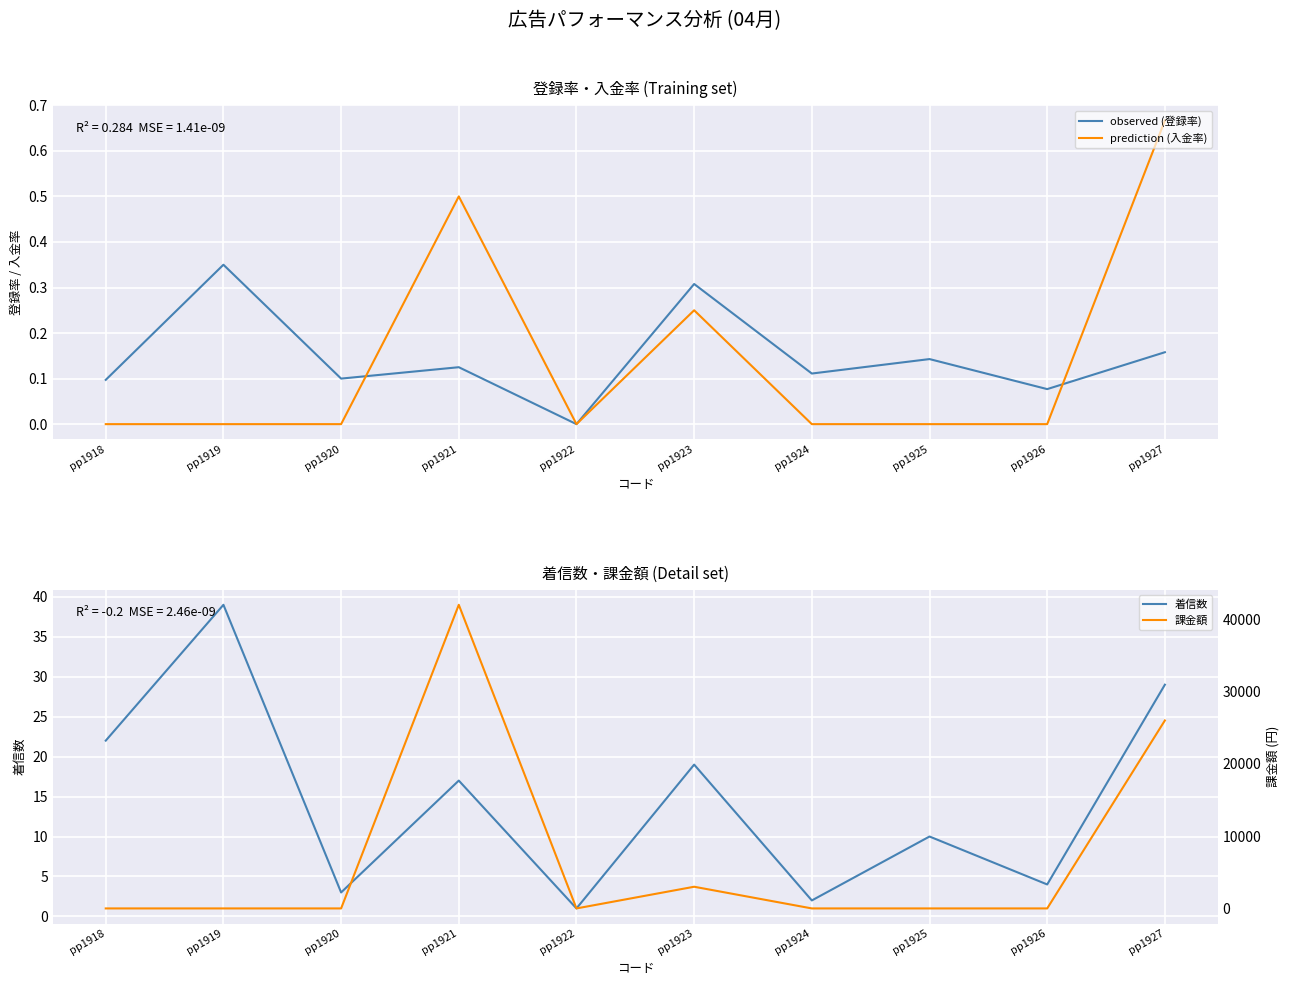

At which category does the chart reach its minimum across all series?

pp1922